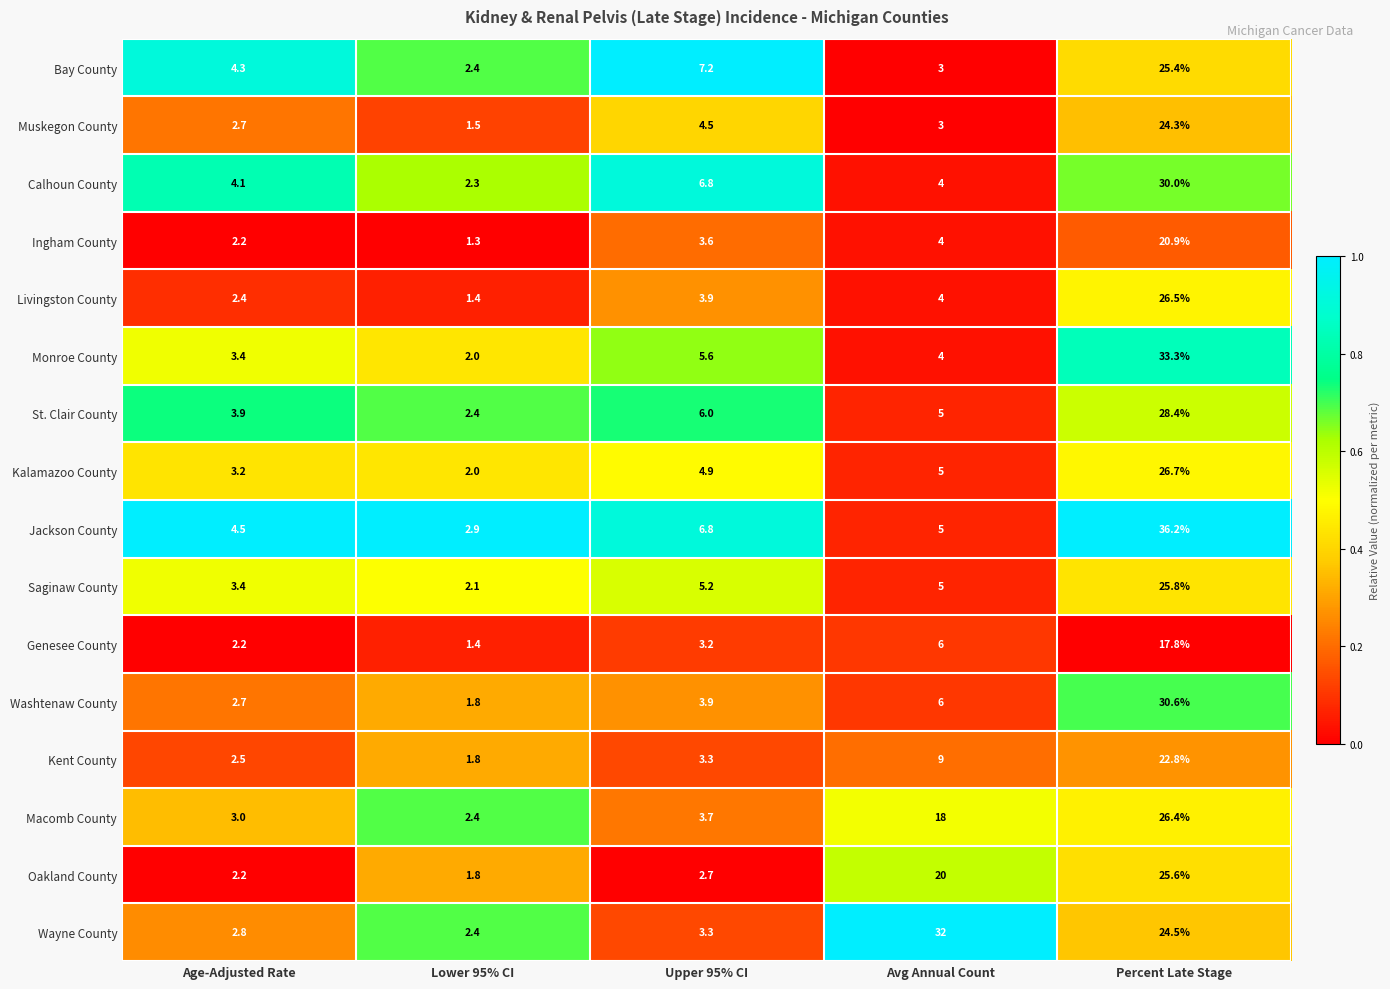

What is the spread (max minus min) of values at Percent Late Stage?

18.4